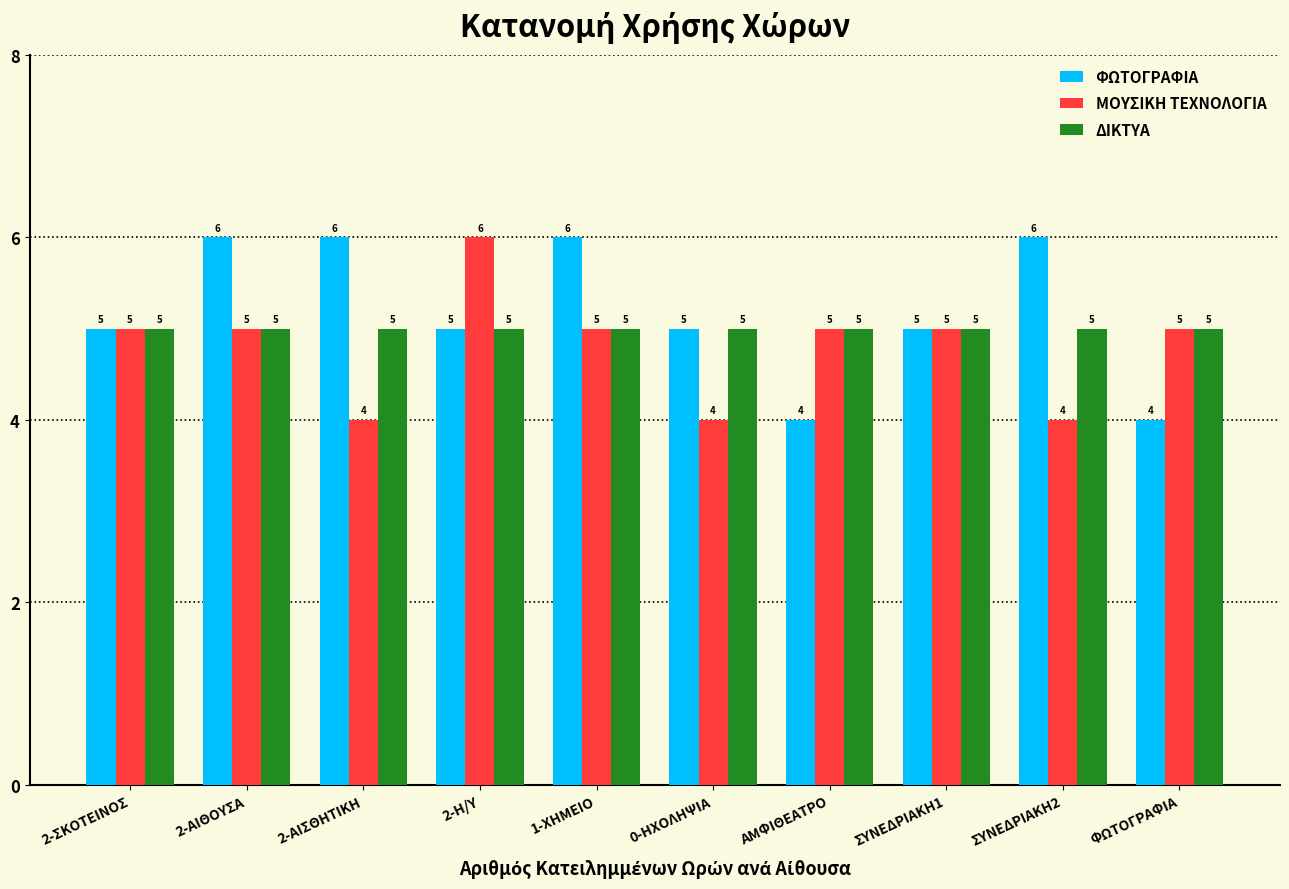

What is the value of the ΔΙΚΤΥΑ bar at the 6th from the left?

5